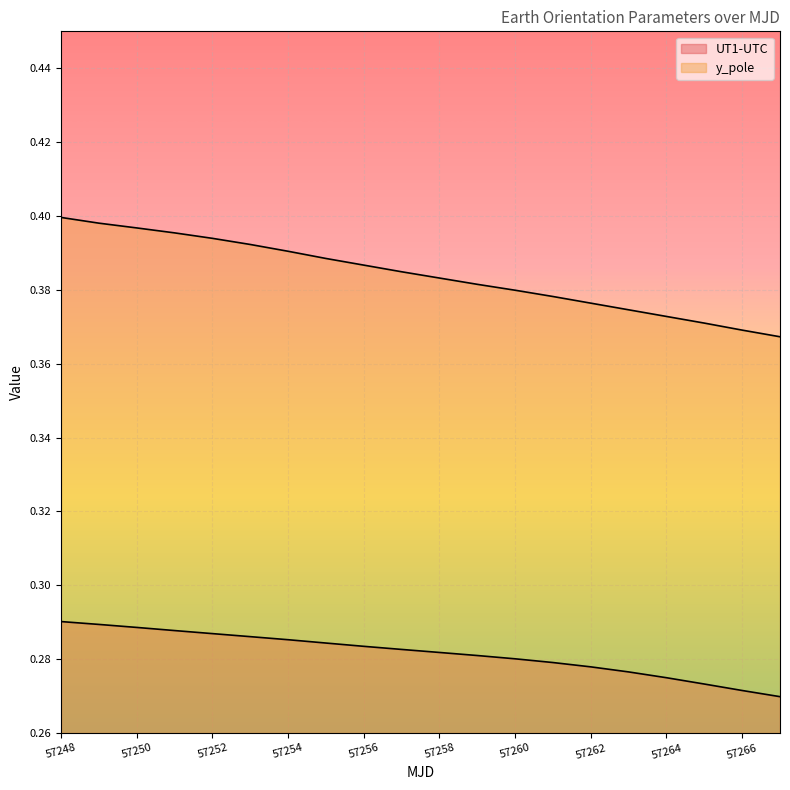

True or false: UT1-UTC has more than 1 interior local peaks.

False